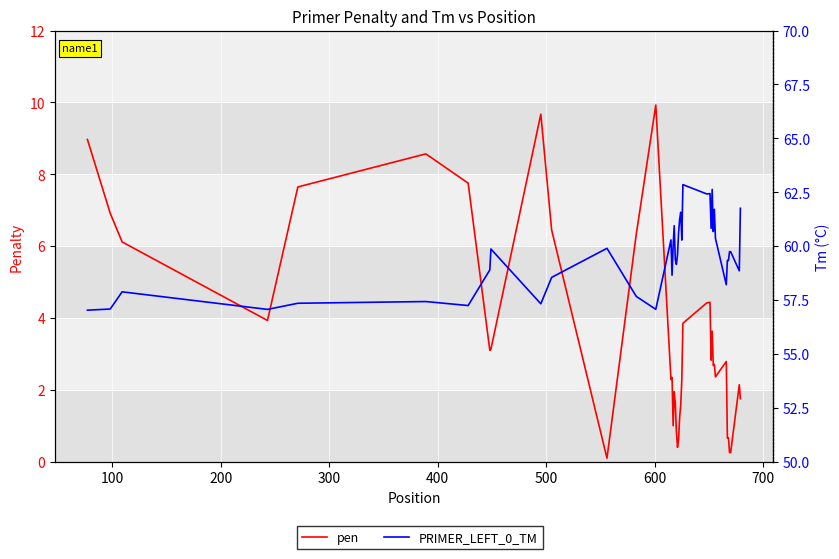

The pen series shows 5.4 at 600. True or false?

False